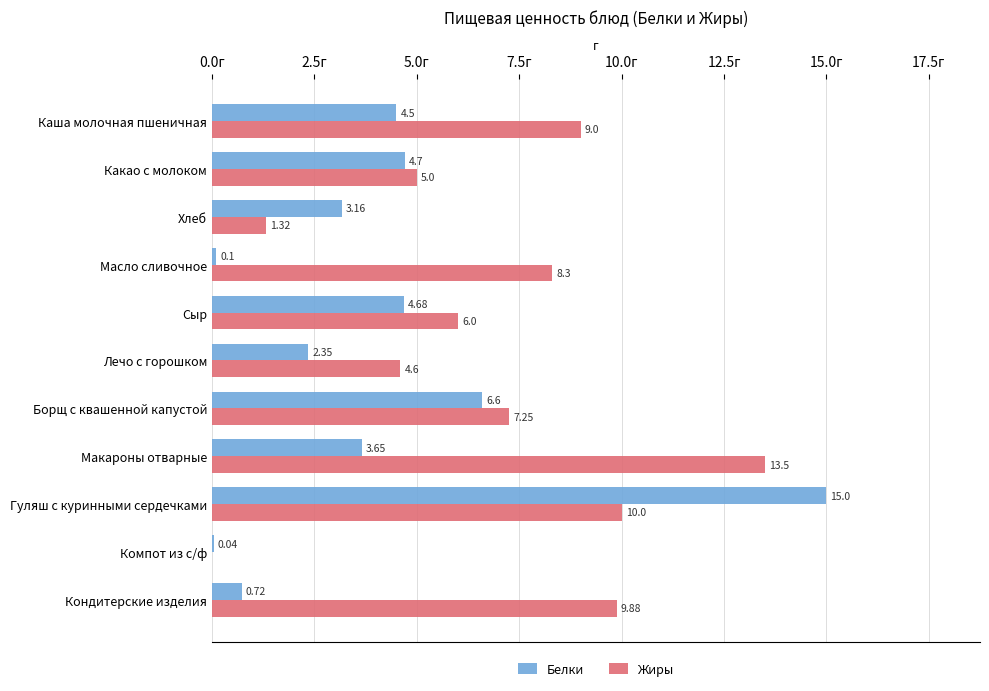

At which label does Жиры reach its peak?

Макароны отварные